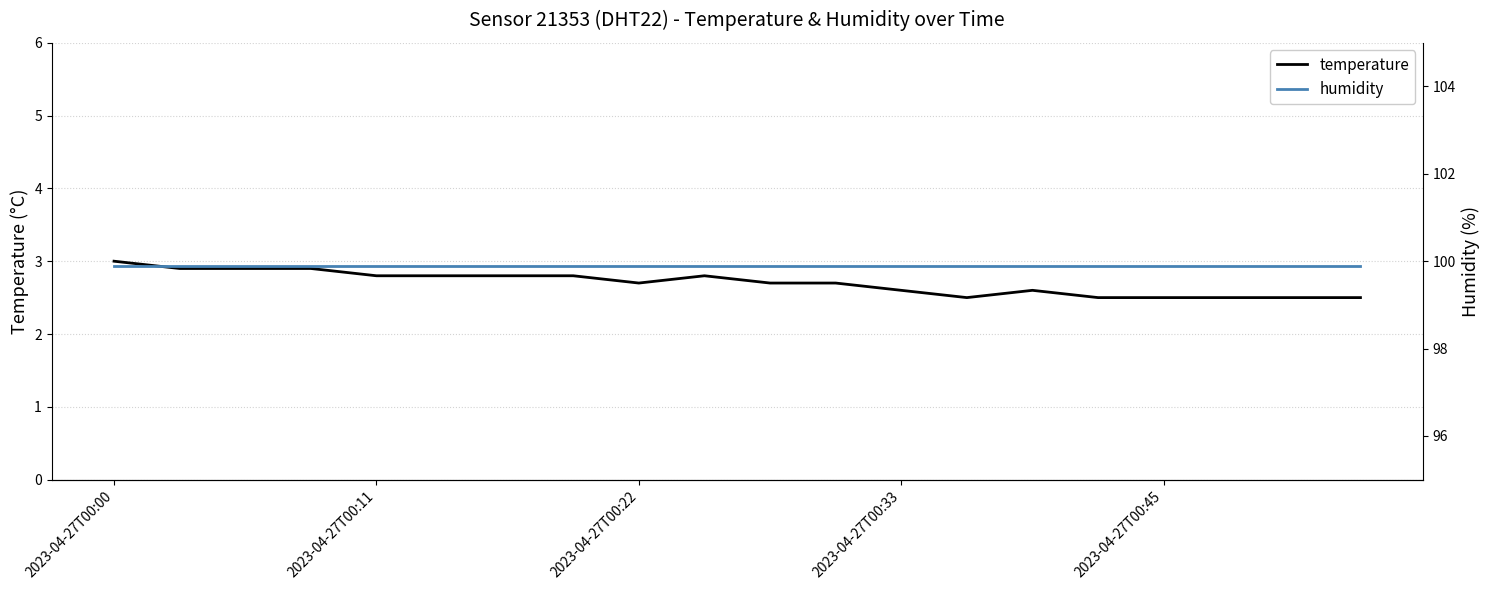

Is it true that temperature equals 1.8 at 2023-04-27T00:33?

False